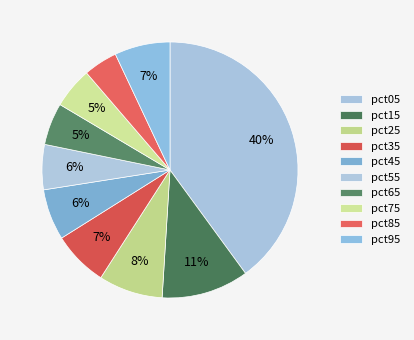

Count the number of slices in the pie.

10